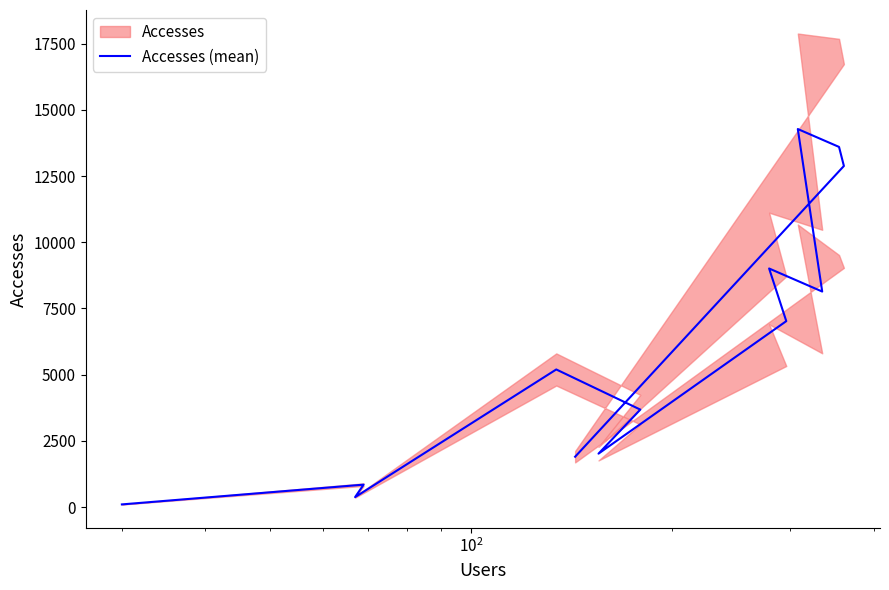

What is the difference between the maximum and minimum values?

14167